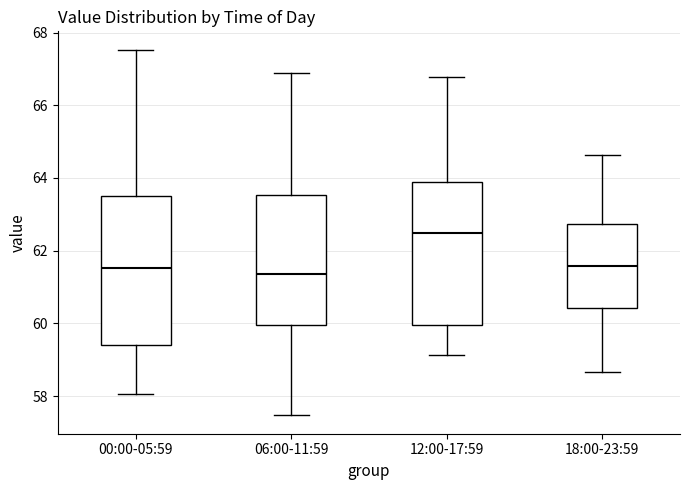

Where does the lower whisker of the box for 00:00-05:59 end on the y-axis? The values are not printed on the chart, so give them approximately, as read against the axis.

58.0